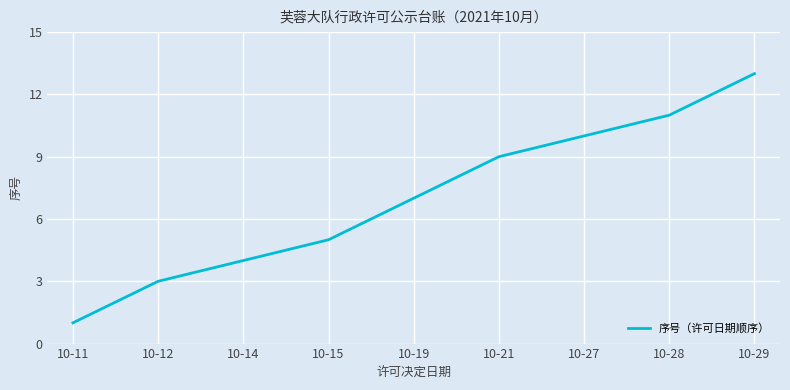

At which label is the value closest to 7?

10-19